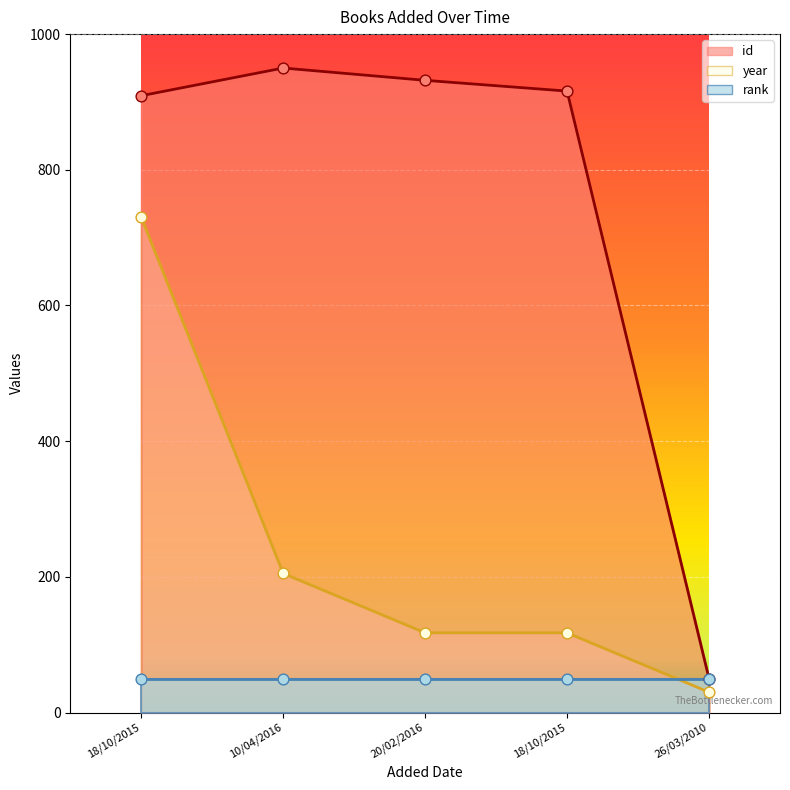

Which series contains the highest Y value?

id